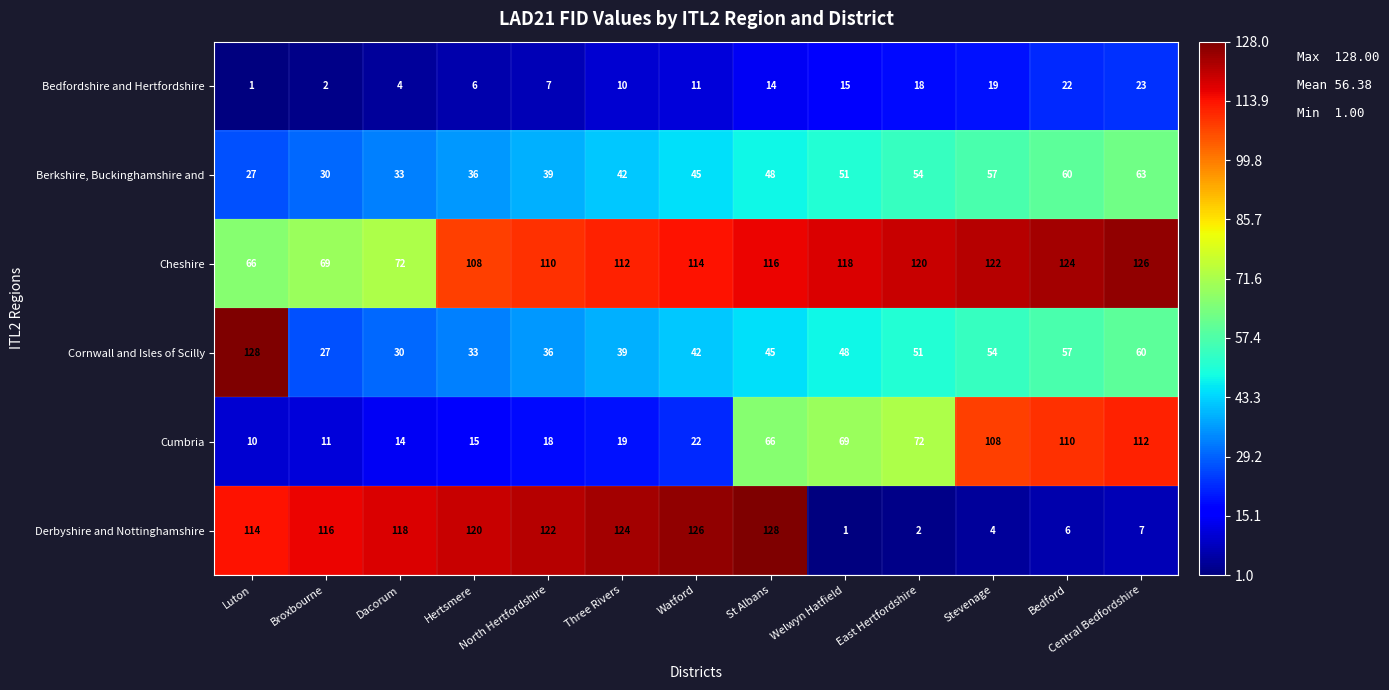

Which category has the lowest value in the Cheshire series?

Luton